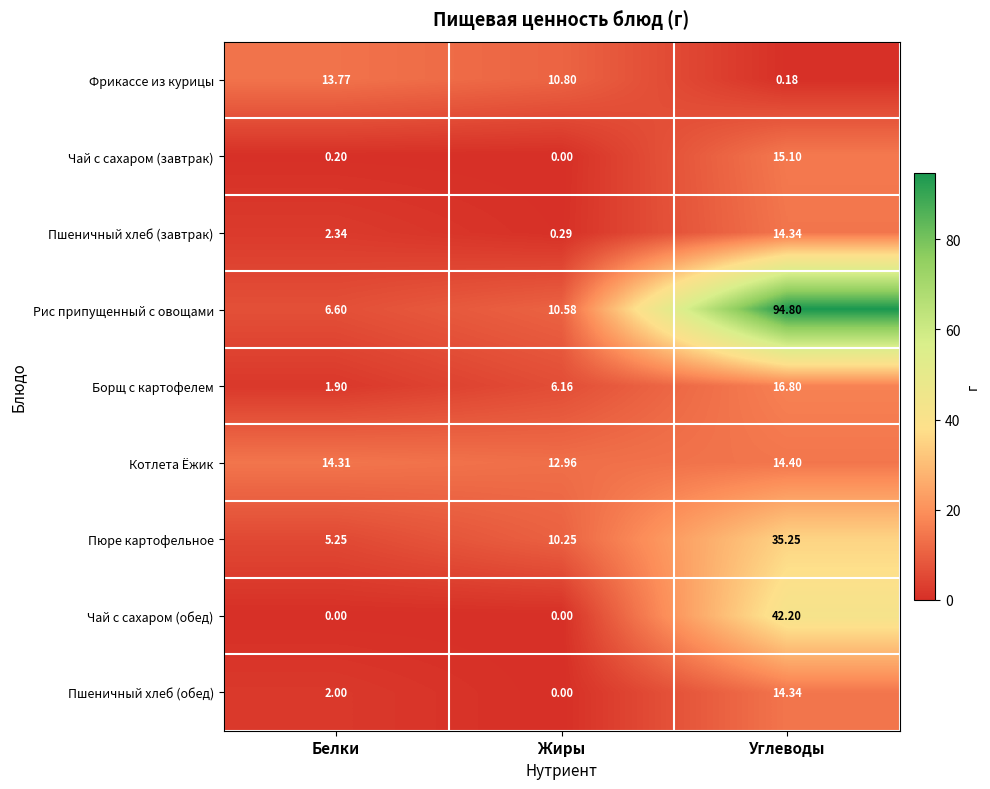

Which category has the highest value across all series?

Углеводы